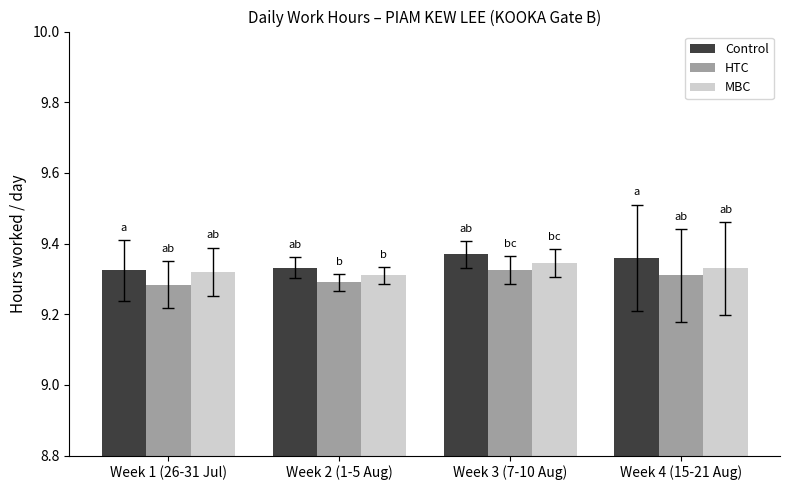

The value of Control at Week 1 (26-31 Jul) is 2.8. True or false?

False